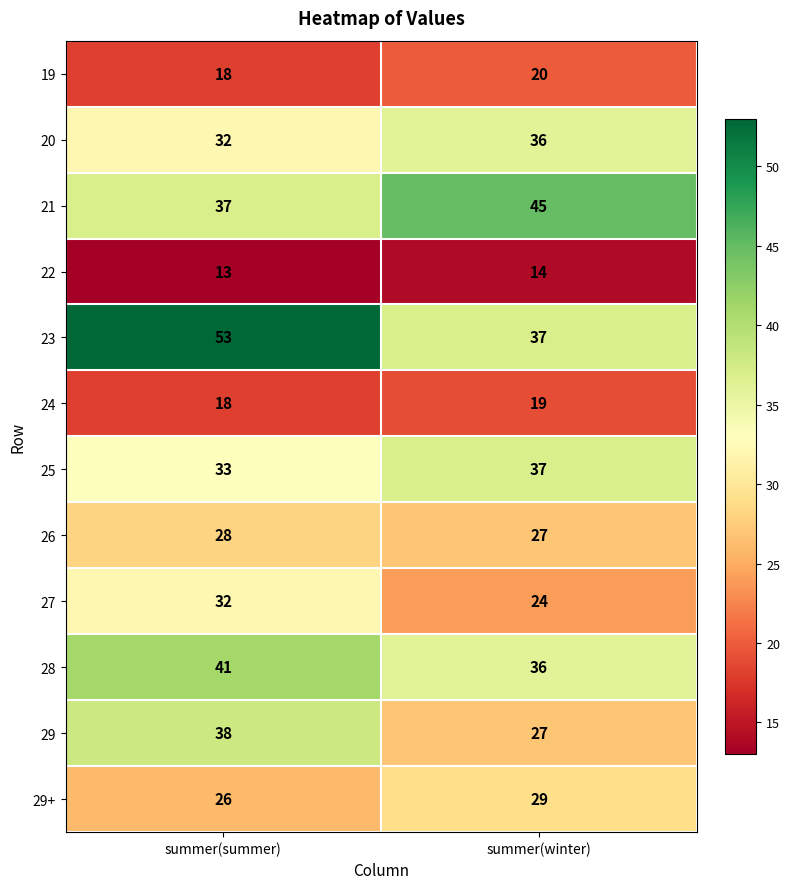

At how many categories does at least one series exceed 15?

2